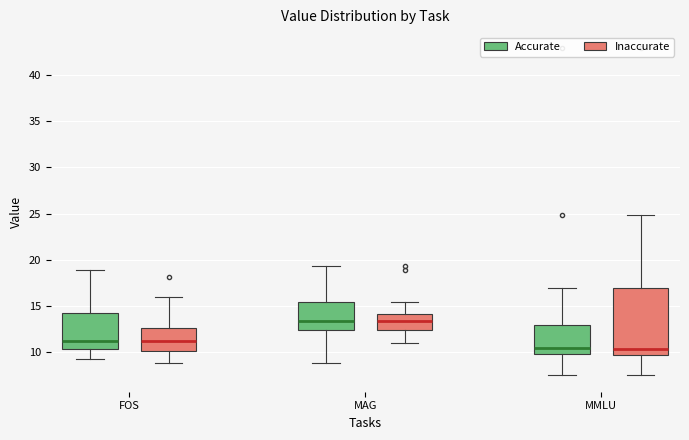

Reading left to right, read every box against the y-axis: the position of its median line, the range the box covers, and the ends of its whiskers. The values are not printed on the chart, so give them approximately, as read against the axis.

FOS (Accurate): median 11.0, box 10.5 to 14.0, whiskers 9.0 to 19.0
FOS (Inaccurate): median 11.0, box 10.0 to 12.5, whiskers 9.0 to 16.0
MAG (Accurate): median 13.5, box 12.5 to 15.5, whiskers 9.0 to 19.5
MAG (Inaccurate): median 13.5, box 12.5 to 14.0, whiskers 11.0 to 15.5
MMLU (Accurate): median 10.5, box 9.5 to 13.0, whiskers 7.5 to 17.0
MMLU (Inaccurate): median 10.5, box 9.5 to 17.0, whiskers 7.5 to 25.0